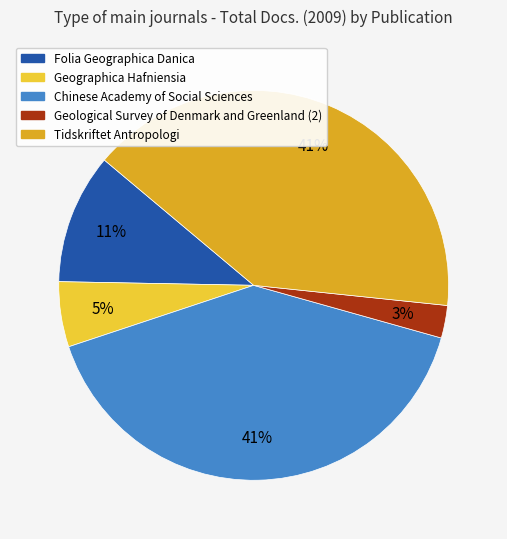

To the nearest percent, what is the average slice percentage?

20%